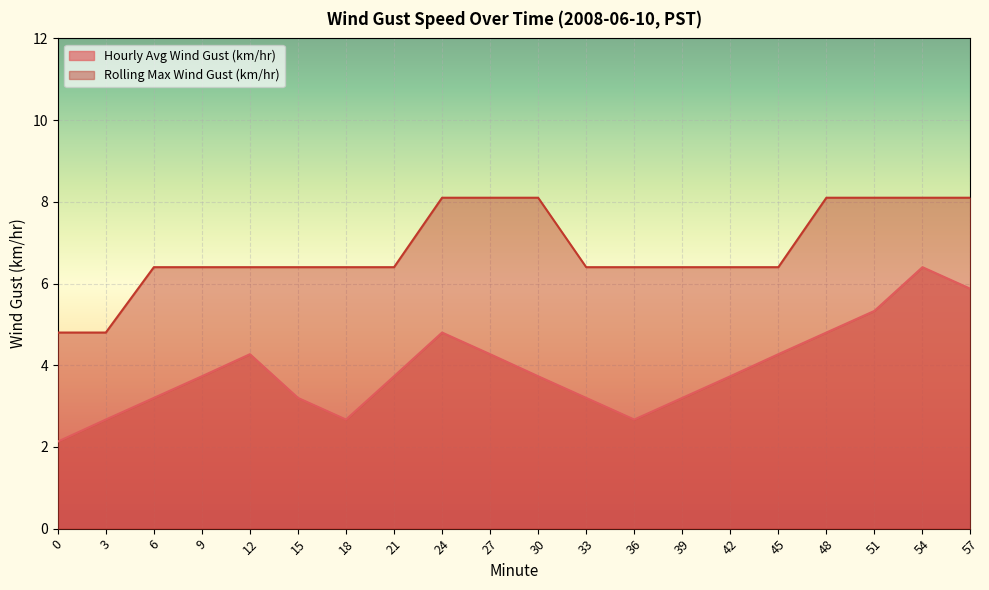

The value of Hourly Avg Wind Gust (km/hr) at 57 is 5.9. True or false?

True